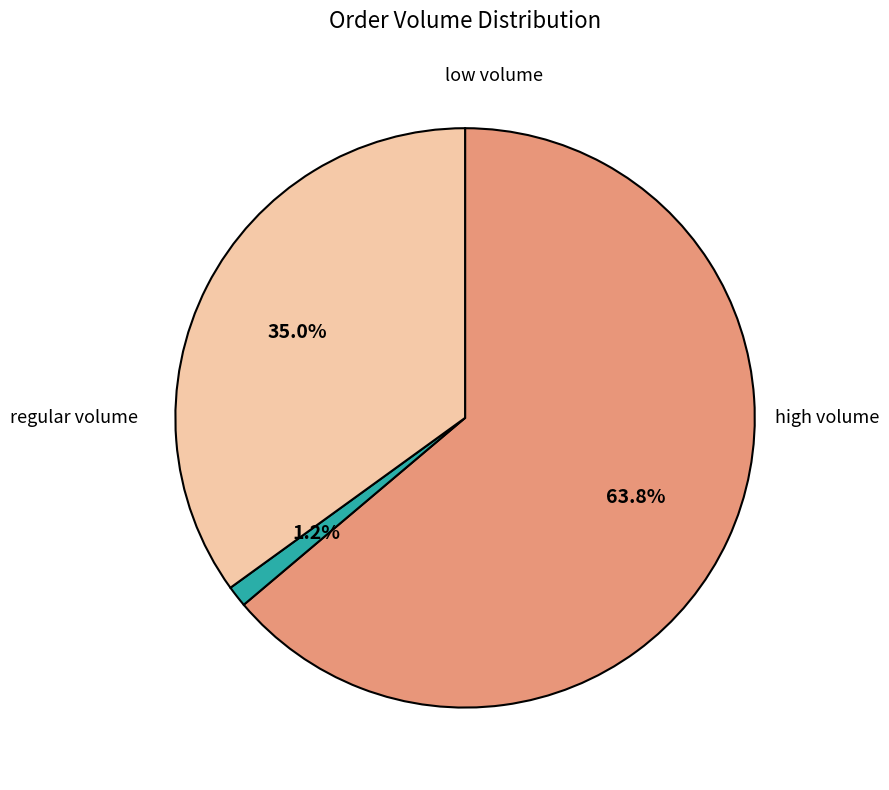

Is there any slice that represents more than half of the pie?

Yes